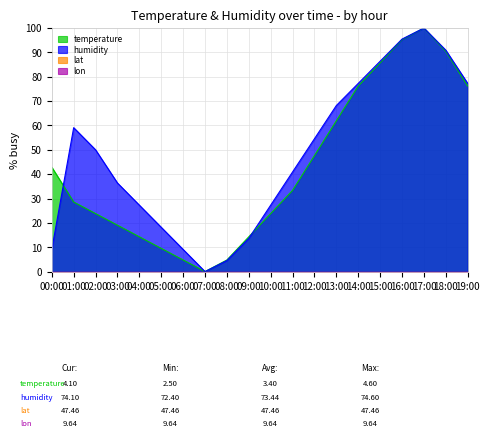

What is the total value across all series at 08:00?

9.3